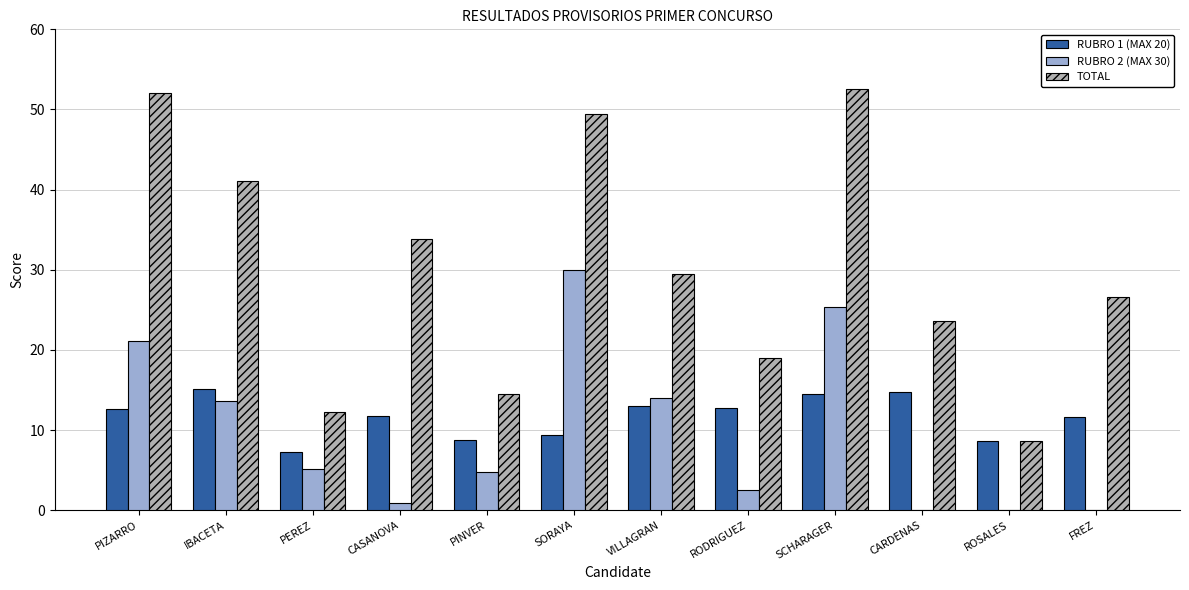

The TOTAL series shows 12.3 at PEREZ. True or false?

True